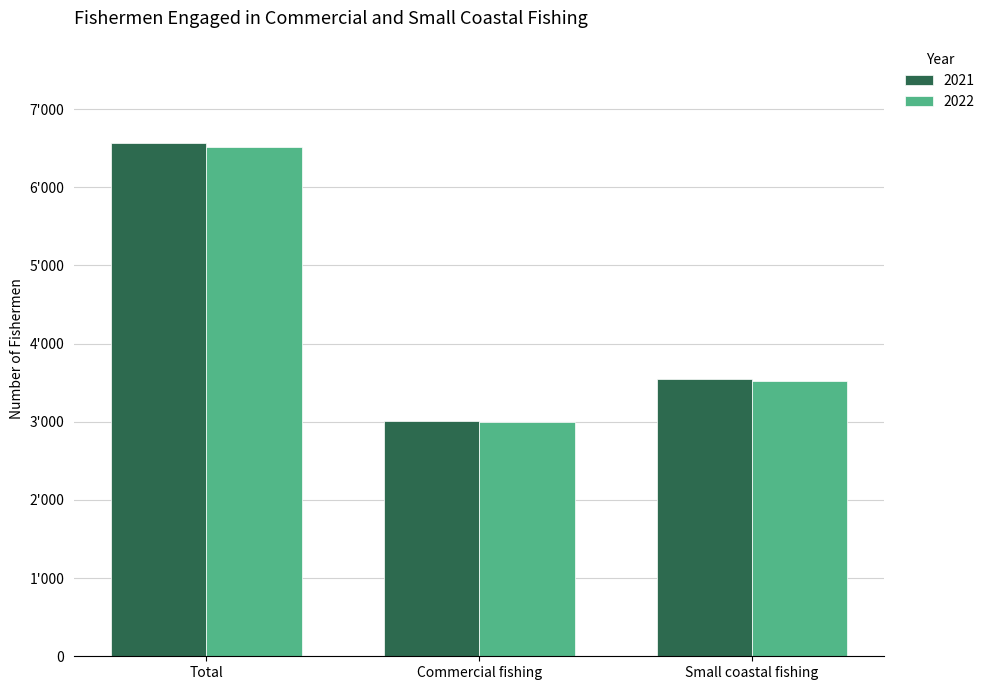

What is the minimum value shown in the chart?

2992